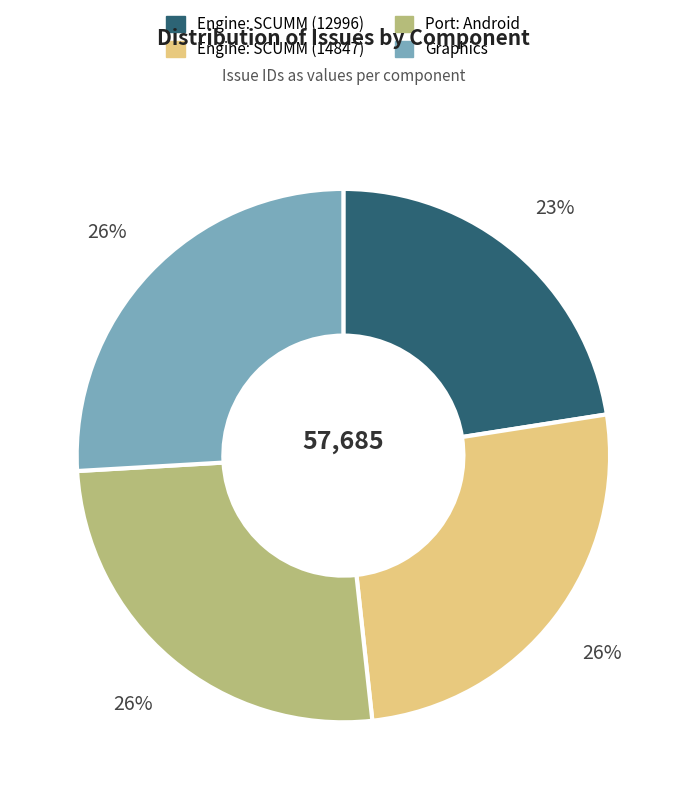

To the nearest percent, what portion does Port: Android represent?

26%